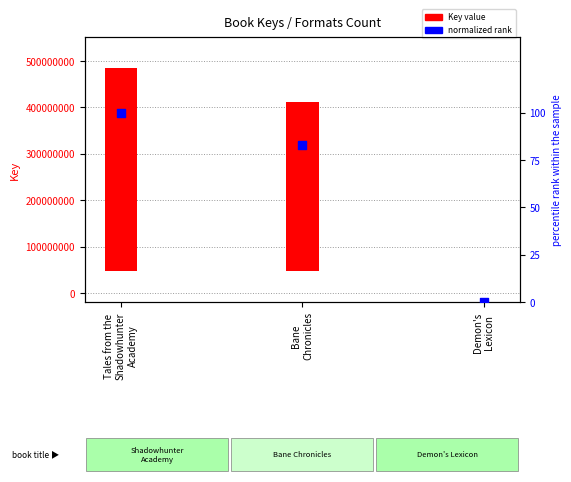

Which series reaches the maximum Y coordinate?

Key value